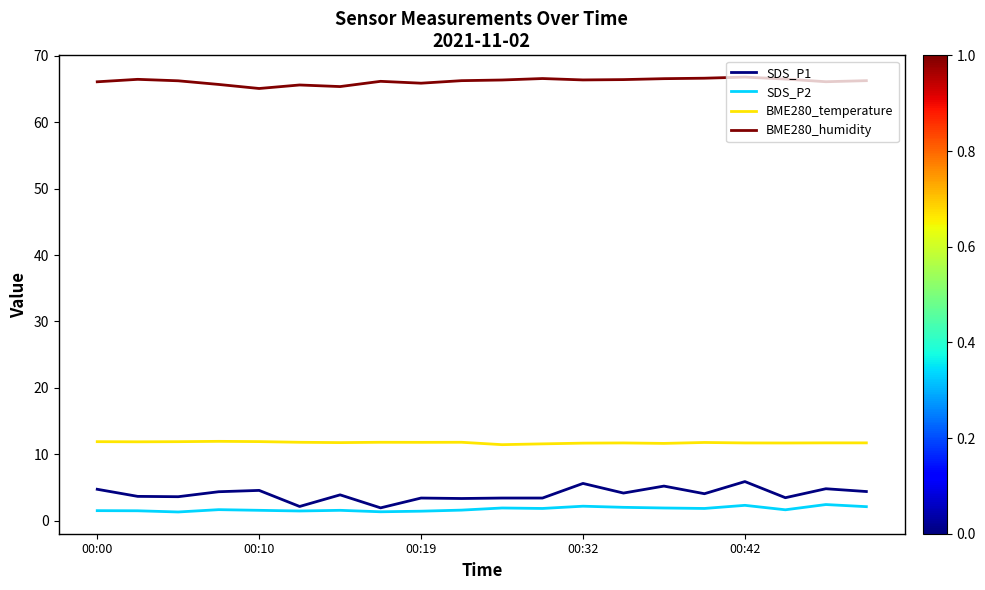

Count the number of categories in the chart.

20